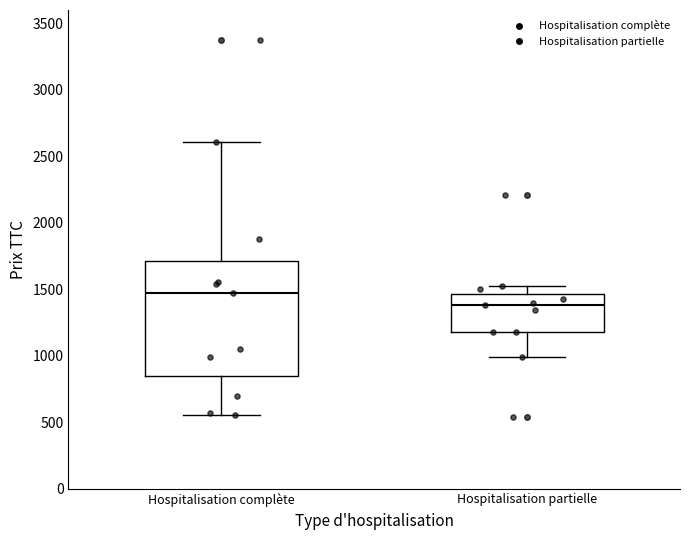

Which box has the lowest median line?

Hospitalisation partielle